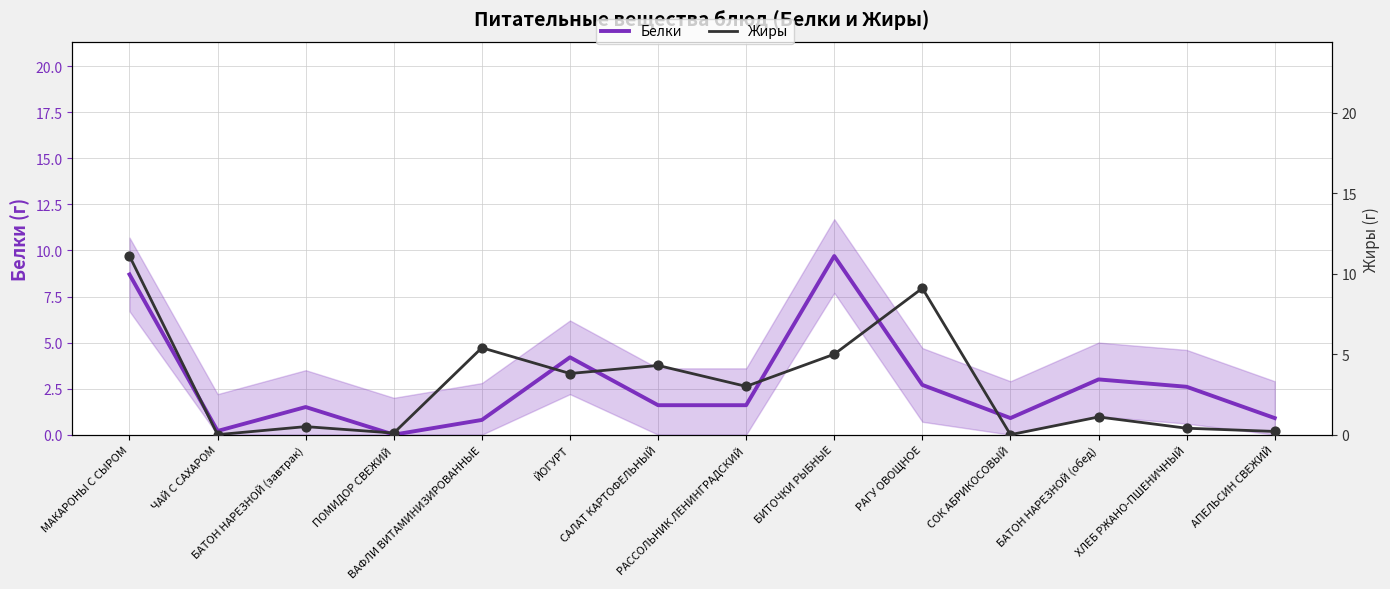

At how many categories does at least one series exceed 10?

1